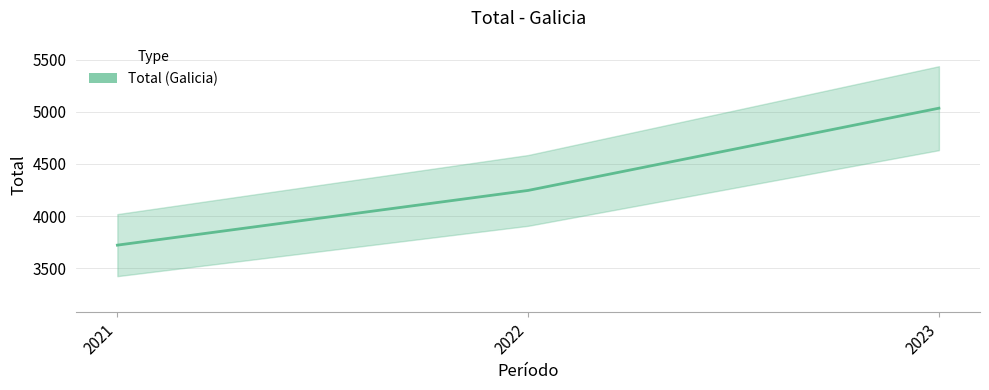

What is the change in value from 2021 to 2023?

+1314